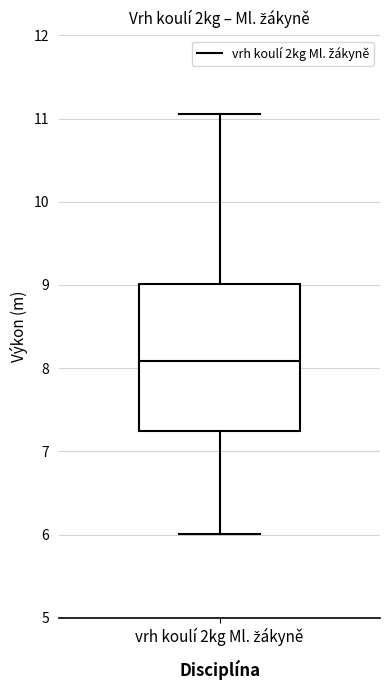

Where does the upper whisker of the box for vrh koulí 2kg Ml. žákyně end on the y-axis? The values are not printed on the chart, so give them approximately, as read against the axis.

11.1